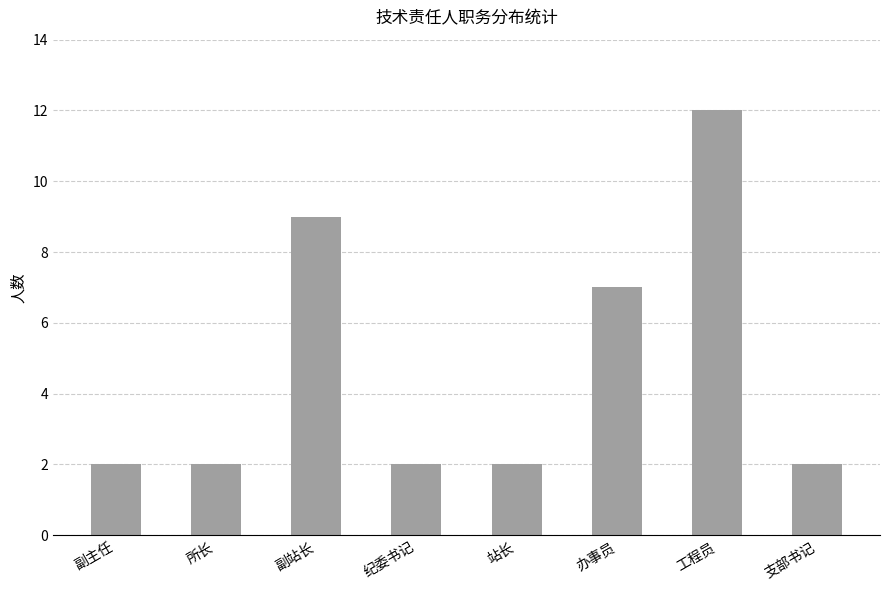

What position from the left is 副站长?

3